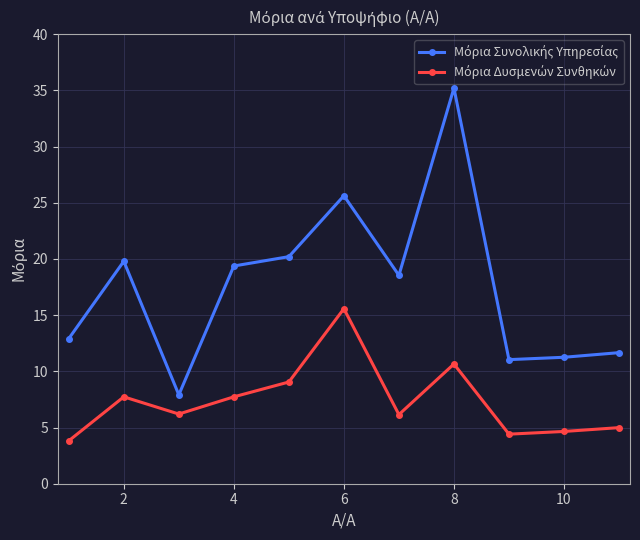

At which category does the chart reach its peak across all series?

8